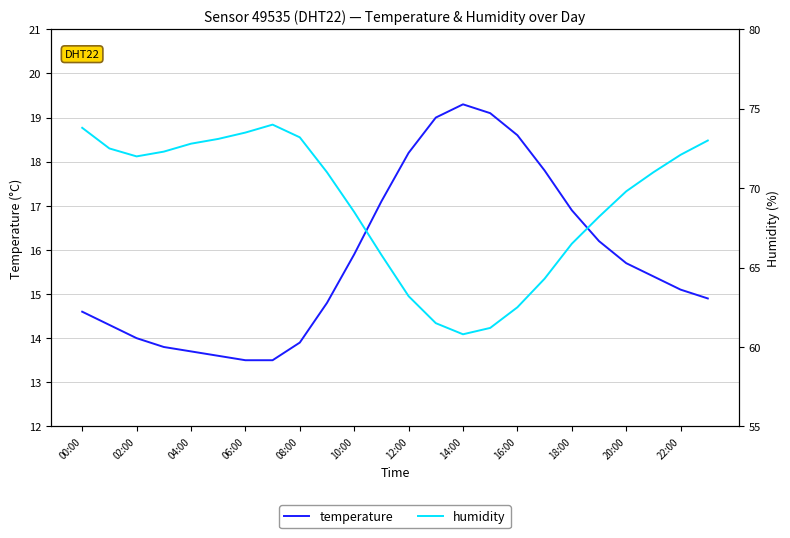

Reading right to left, list all the values displayed in this chart.

temperature: 14.9	15.1	15.4	15.7	16.2	16.9	17.8	18.6	19.1	19.3	19.0	18.2	17.1	15.9	14.8	13.9	13.5	13.5	13.6	13.7	13.8	14.0	14.3	14.6
humidity: 73.0	72.1	71.0	69.8	68.2	66.5	64.3	62.5	61.2	60.8	61.5	63.2	65.8	68.5	71.0	73.2	74.0	73.5	73.1	72.8	72.3	72.0	72.5	73.8